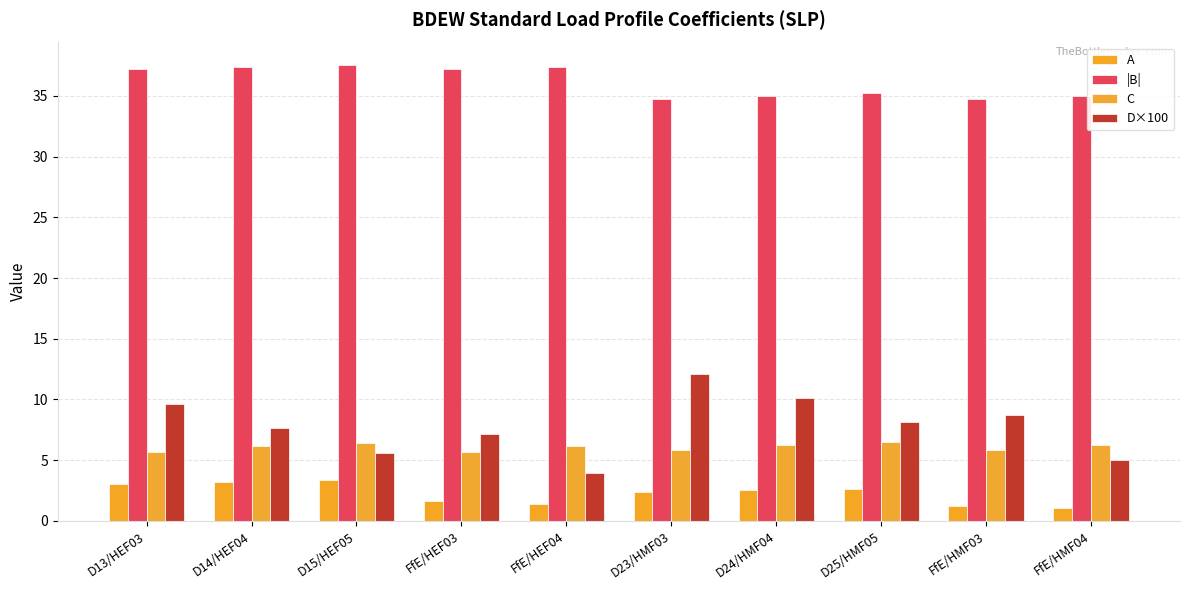

What is the average value of the |B| series?

36.1